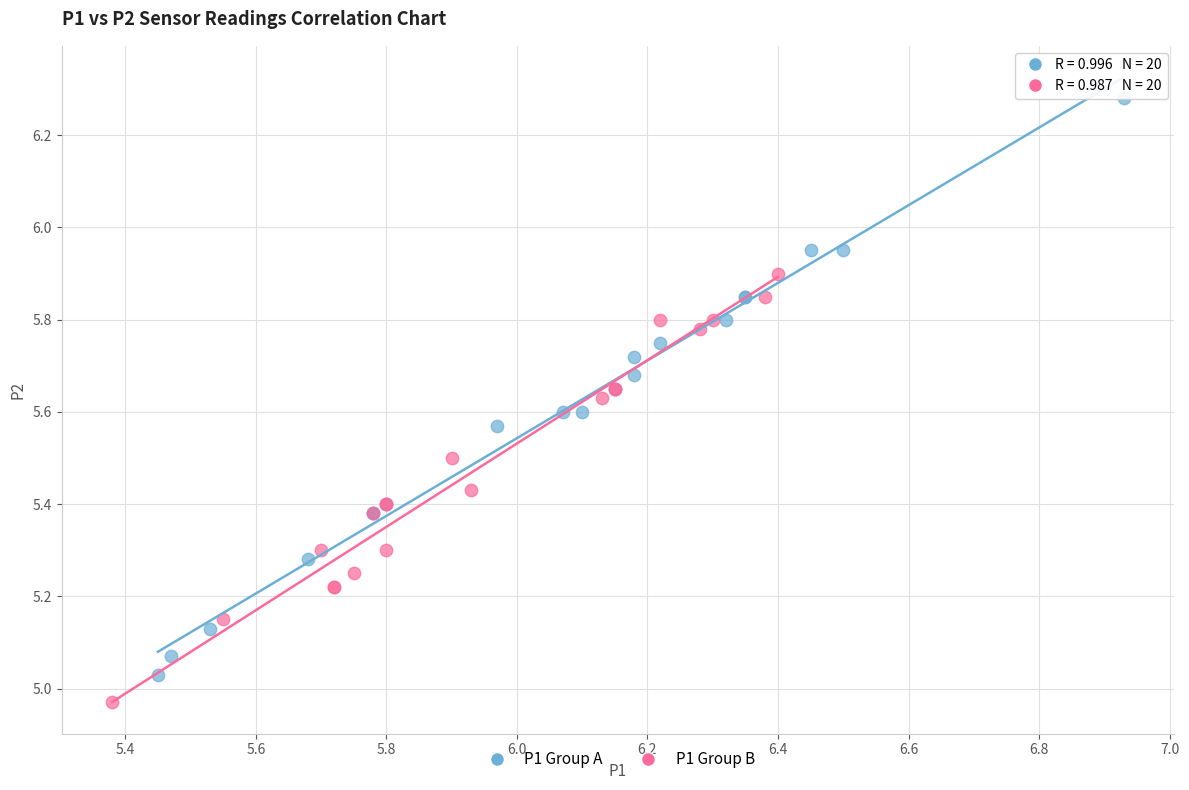

Which series reaches the minimum Y coordinate?

P1 Group B